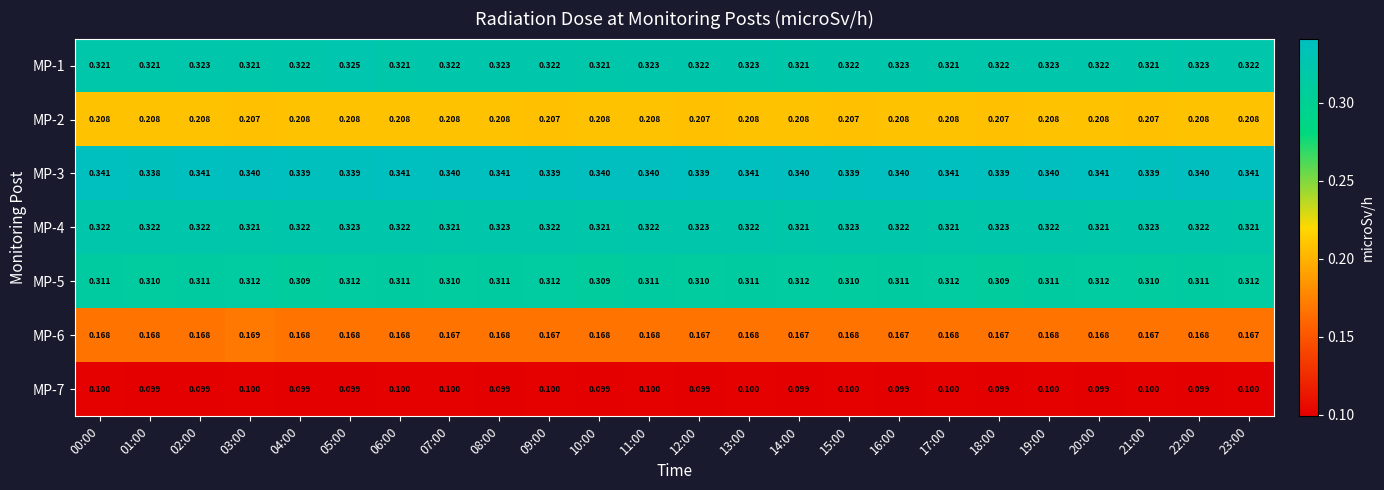

Count the number of categories in the chart.

24